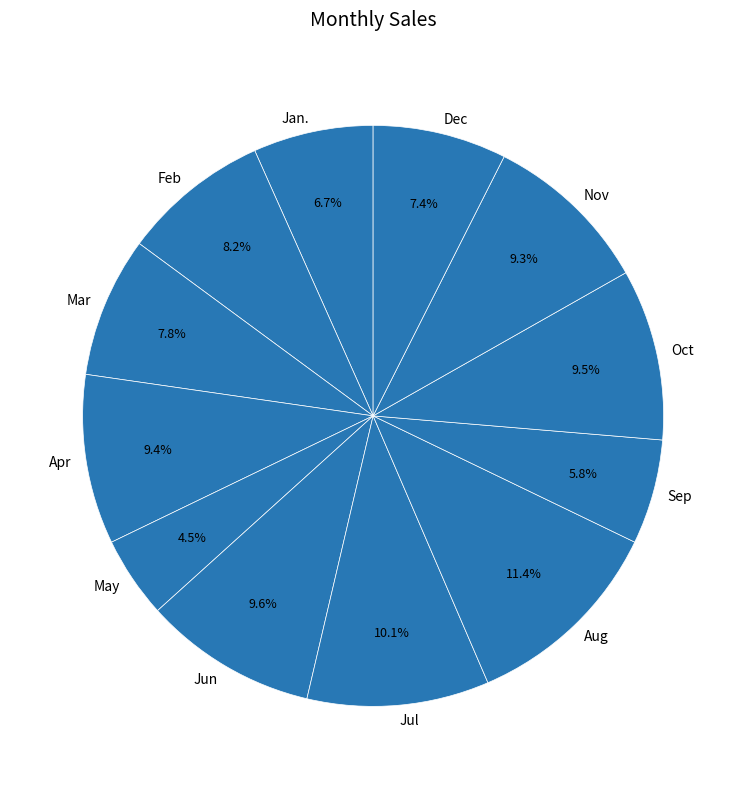

How much of the chart is everything except Nov?

90.7%